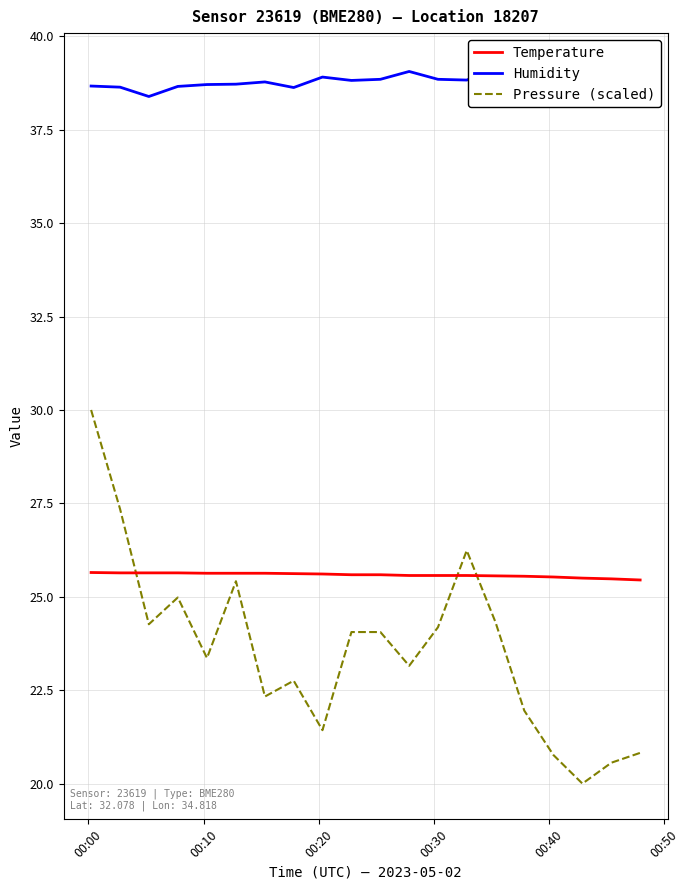

True or false: Pressure (scaled) and Temperature intersect in this chart.

True